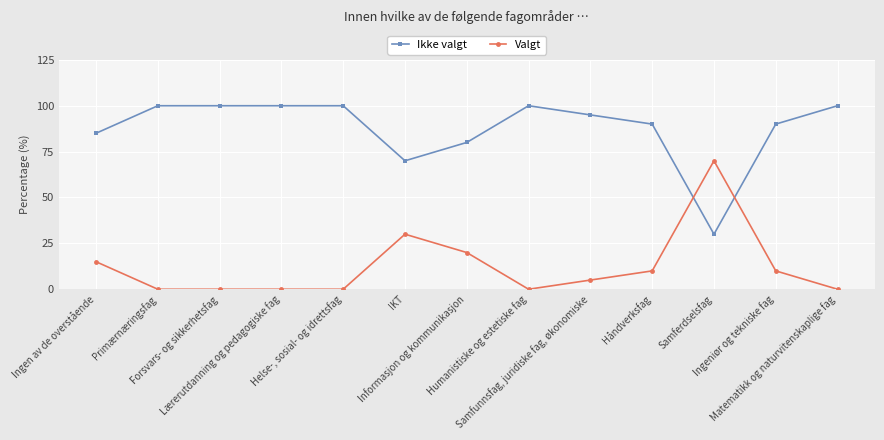

List the series in order of their peak value, highest first.

Ikke valgt, Valgt